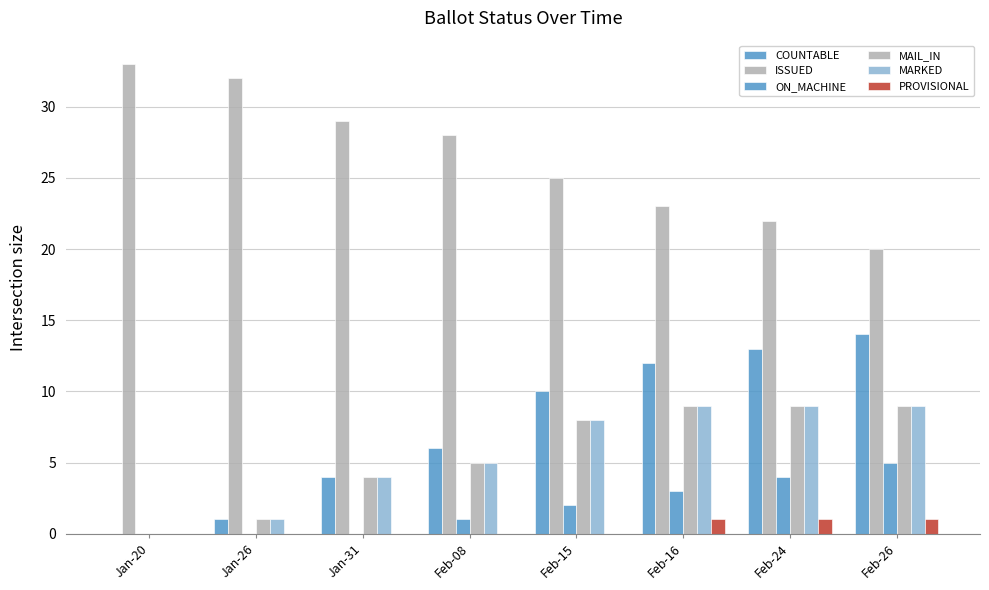

What is the sum of the MAIL_IN values at Feb-08 and Jan-20?

5